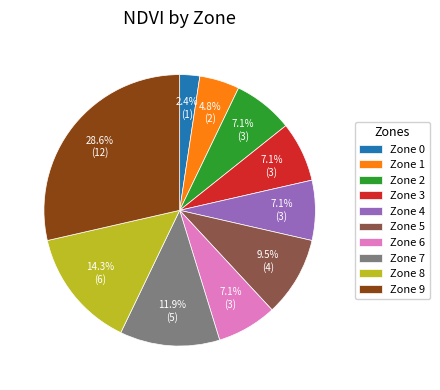

Does Zone 6 represent more than half of the total?

No